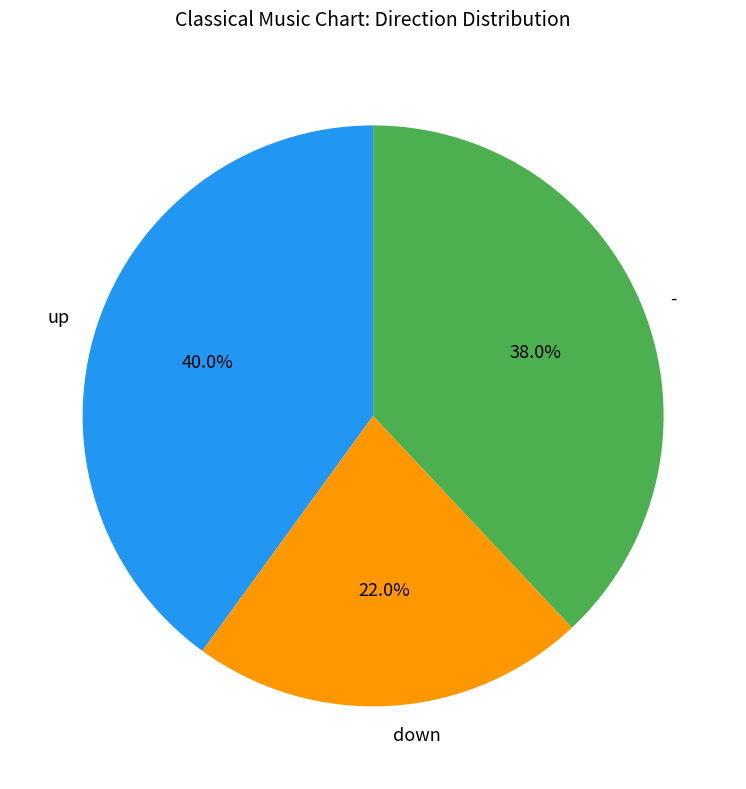

How many segments does this pie chart have?

3